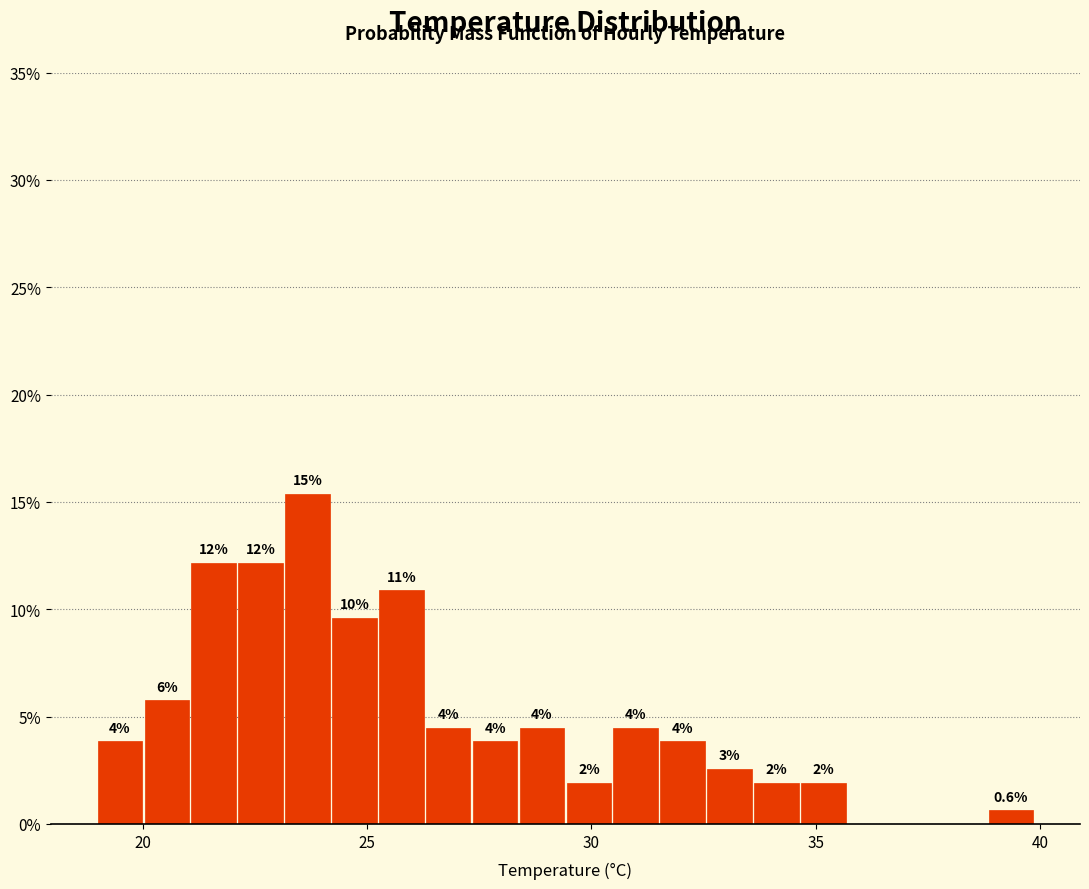

Around what value on the x-axis is the tallest bar? Give the approximate position of its centre, as read against the axis.

23.5